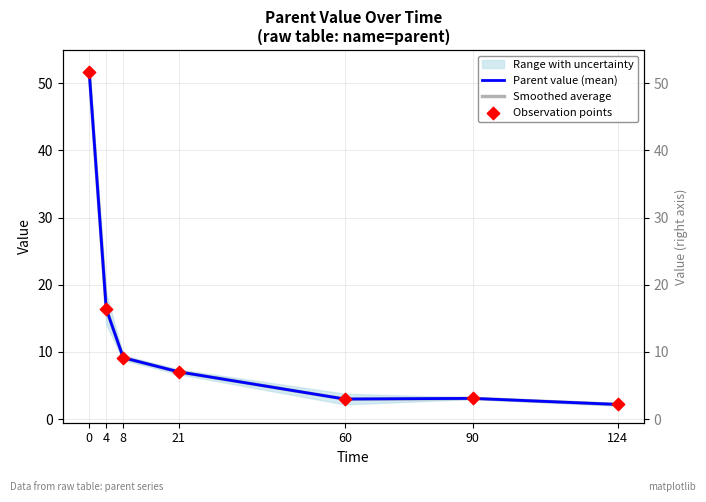

Is the value of Parent value (mean) at 60 greater than the value of Smoothed average at 60?

No